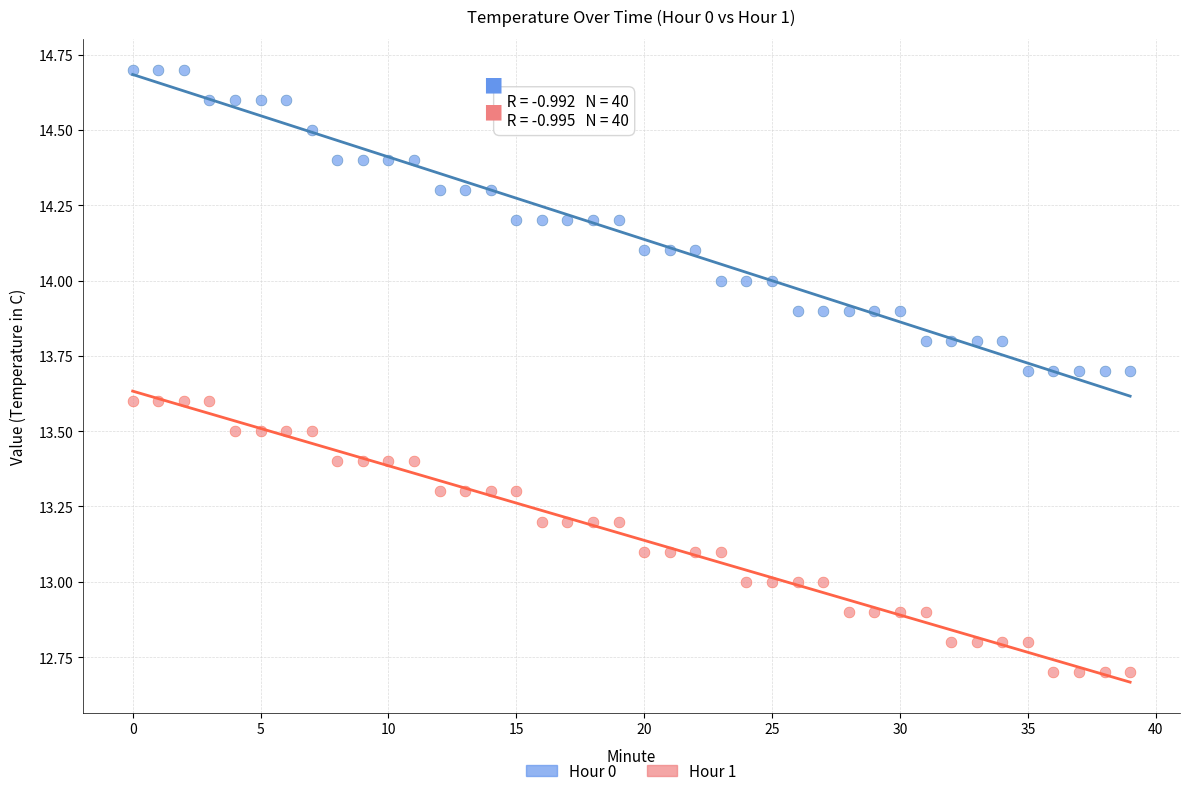

Which series has the largest Y range (max minus min)?

Hour 0